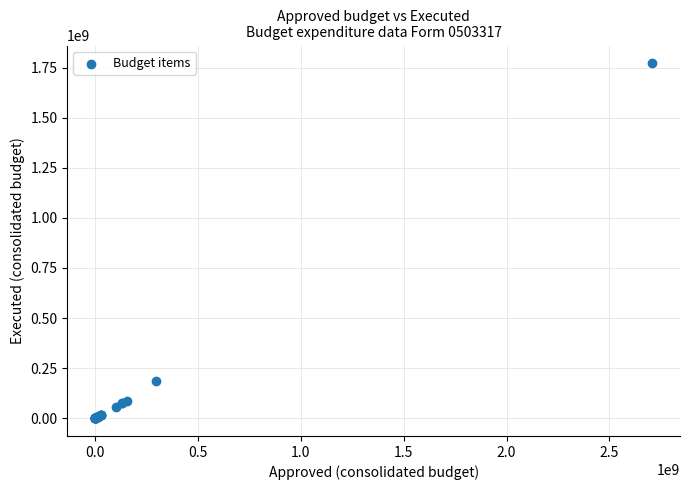

What Y value in the scatter plot is closest to 885988982?

185443346.7